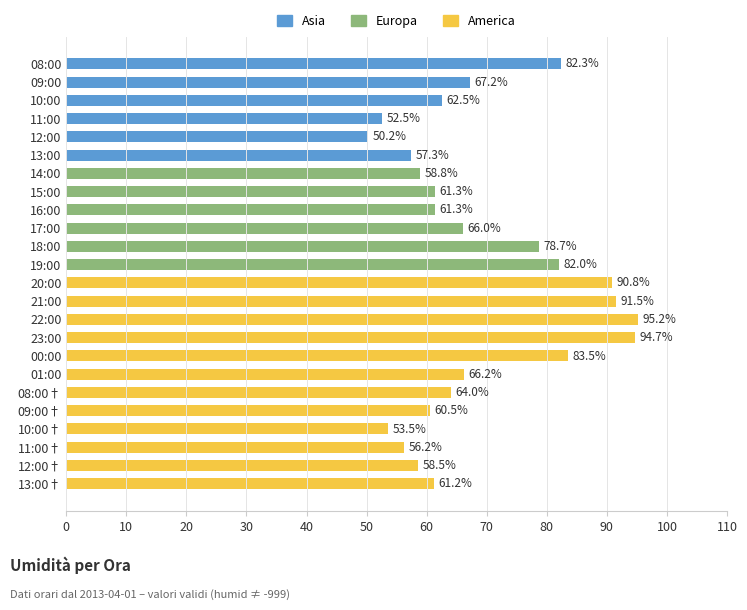

What is the change in value from 22:00 to 12:00†?

-36.7